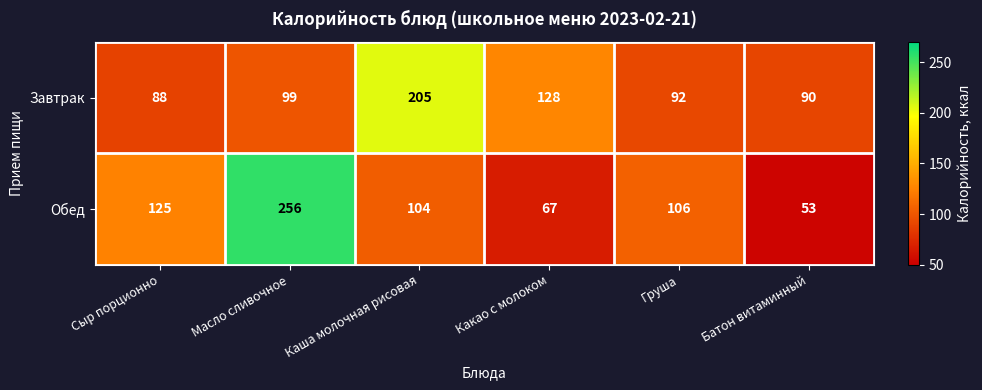

List the series in order of their peak value, lowest first.

Завтрак, Обед